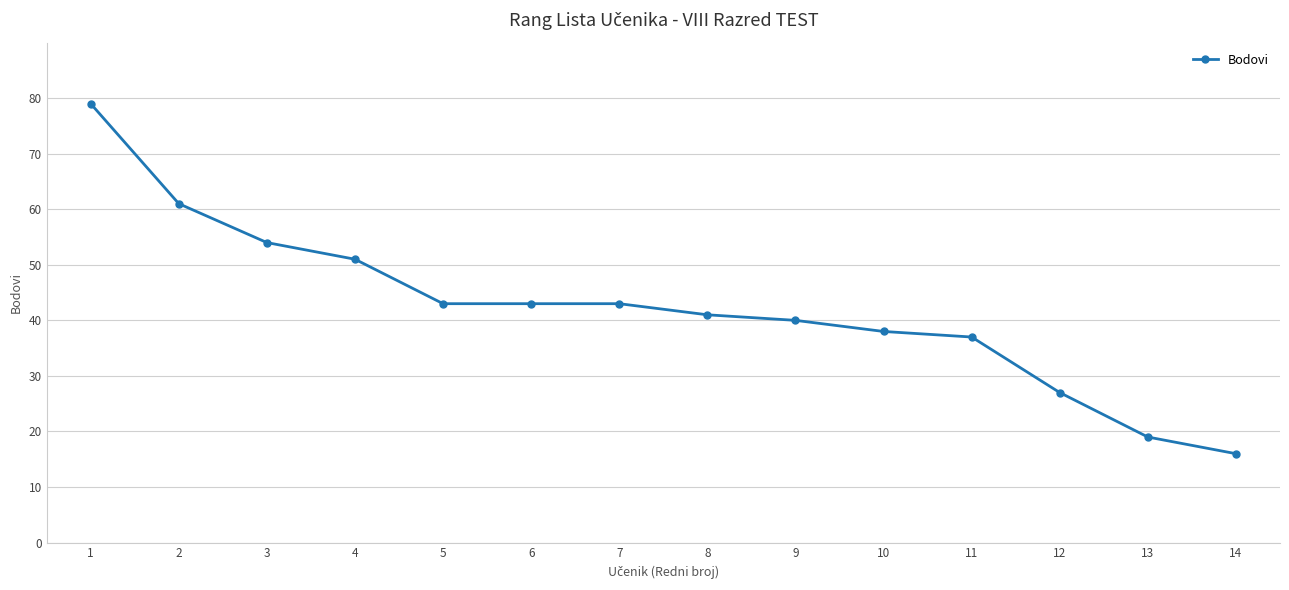

Reading right to left, transcribe all the data shown in this chart.

14=16	13=19	12=27	11=37	10=38	9=40	8=41	7=43	6=43	5=43	4=51	3=54	2=61	1=79